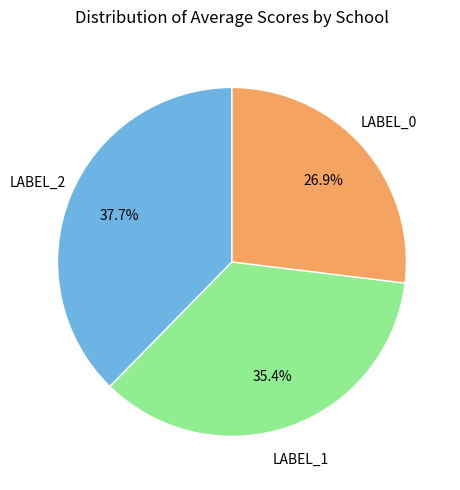

What is the ratio of the value at LABEL_1 to the value at LABEL_2?

0.9